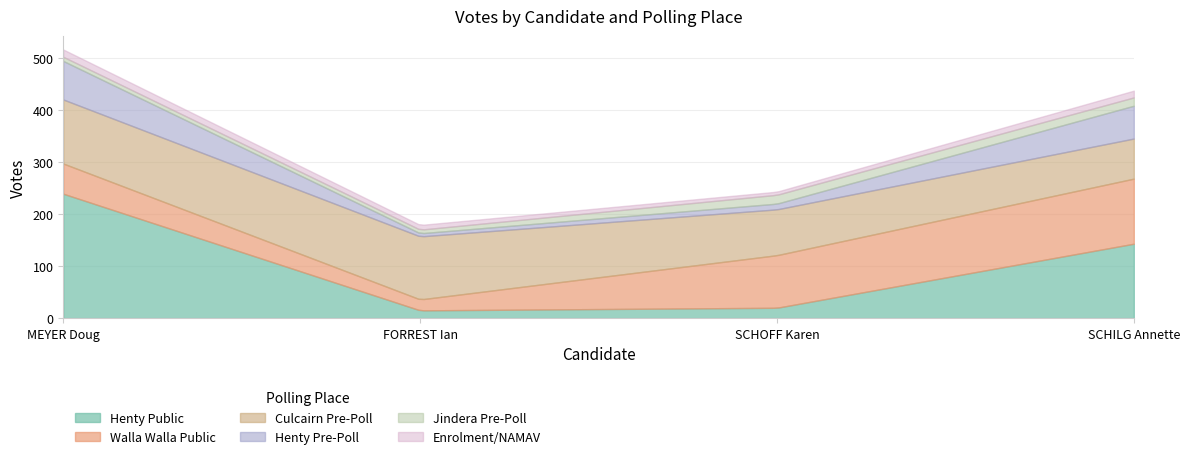

Where does the Enrolment/NAMAV series first go above 13?

MEYER Doug